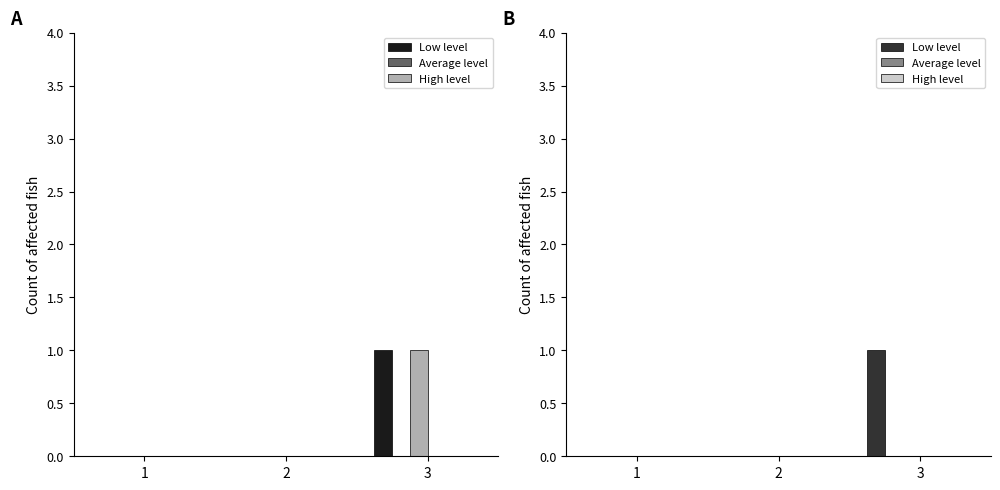

At which label is Curved/curled closest to 0?

1